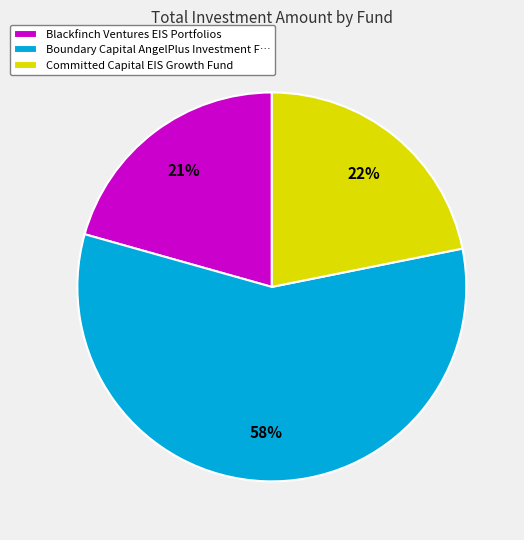

What is the largest slice in the pie chart?

Boundary Capital AngelPlus Investment F…